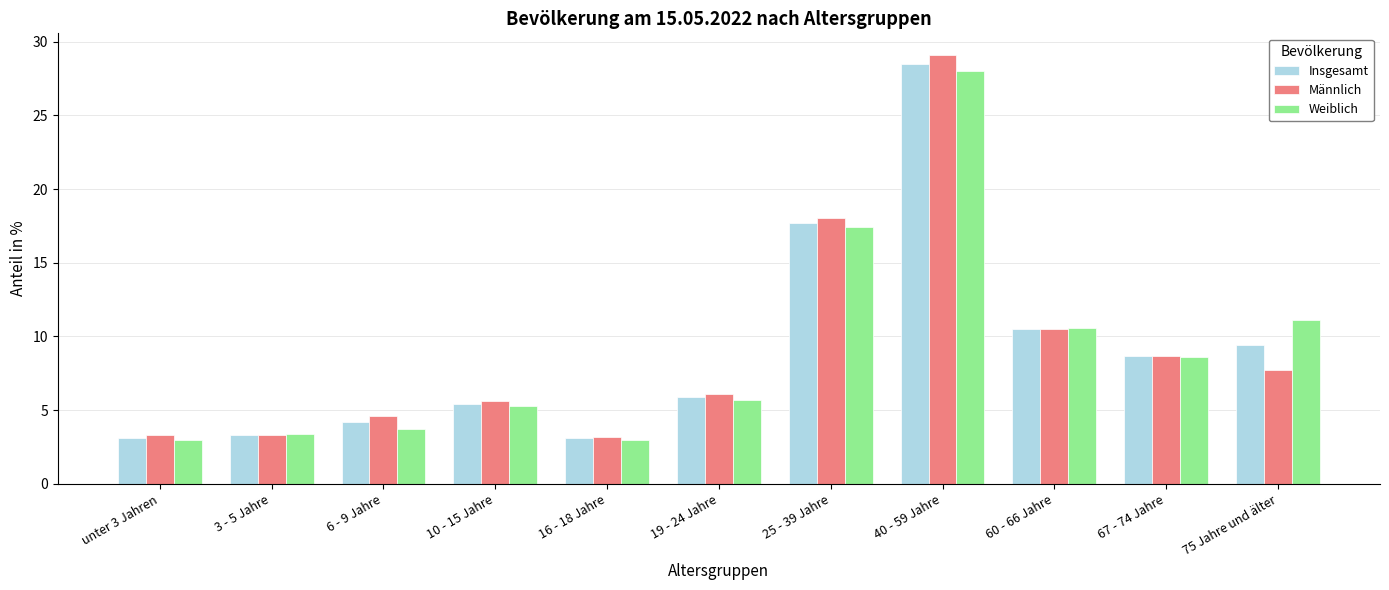

What are all the series names shown in the legend?

Insgesamt, Männlich, Weiblich